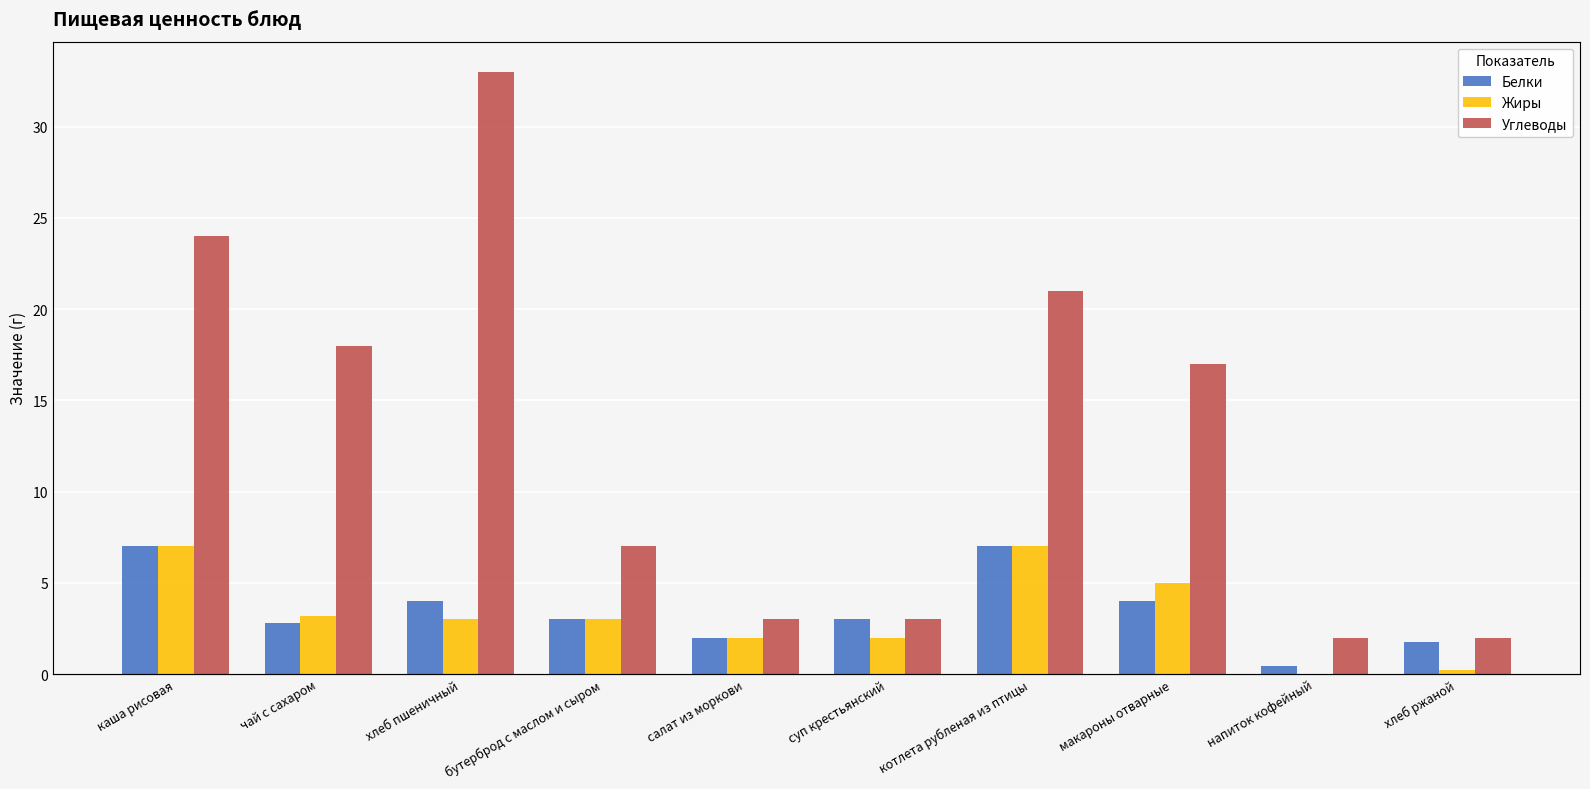

Rank the series by their maximum value, from lowest to highest.

Белки, Жиры, Углеводы